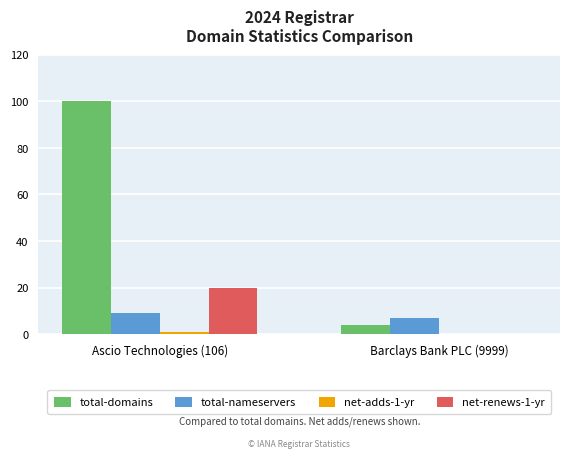

Count the number of categories in the chart.

2